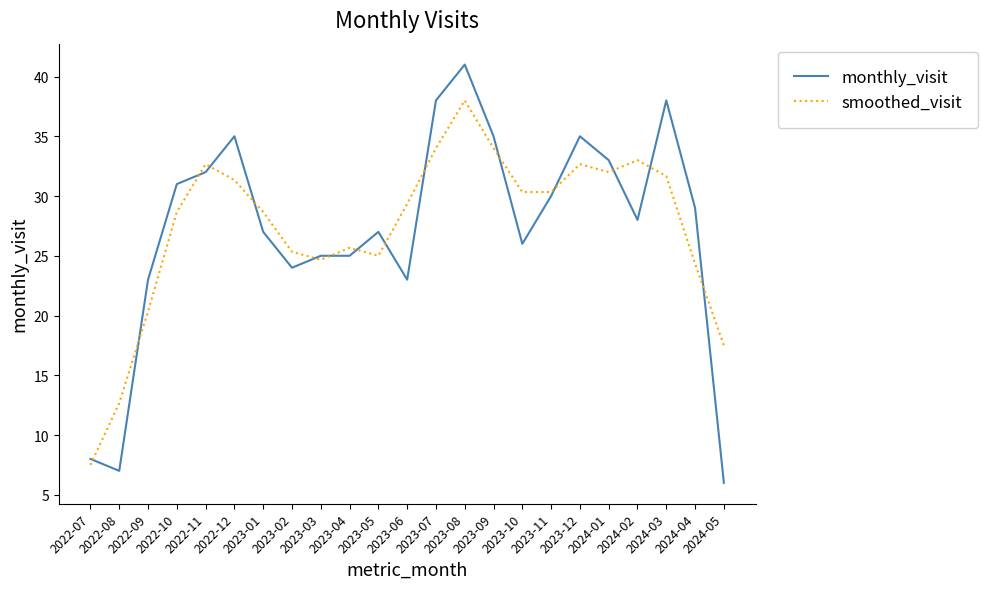

How many lines are shown in the chart?

2